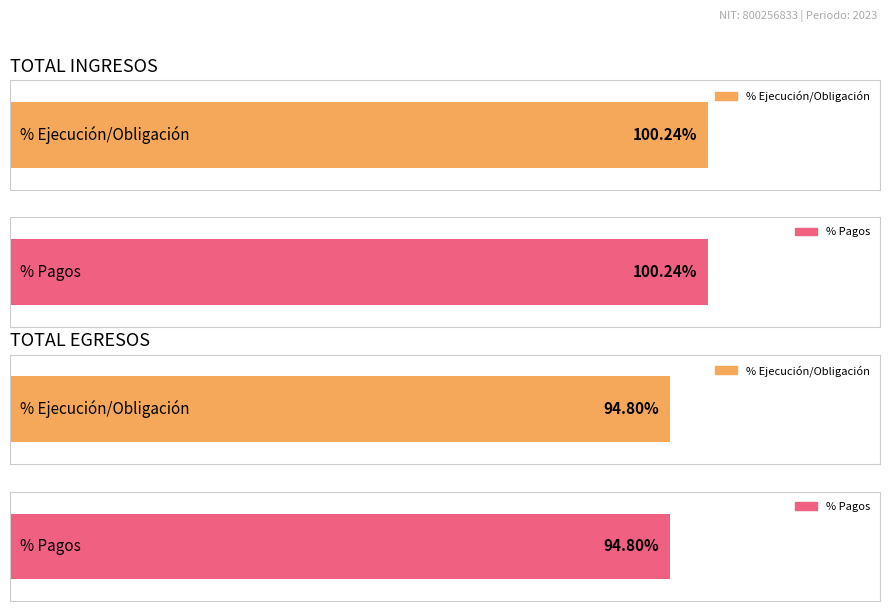

Are the bars horizontal?

Yes